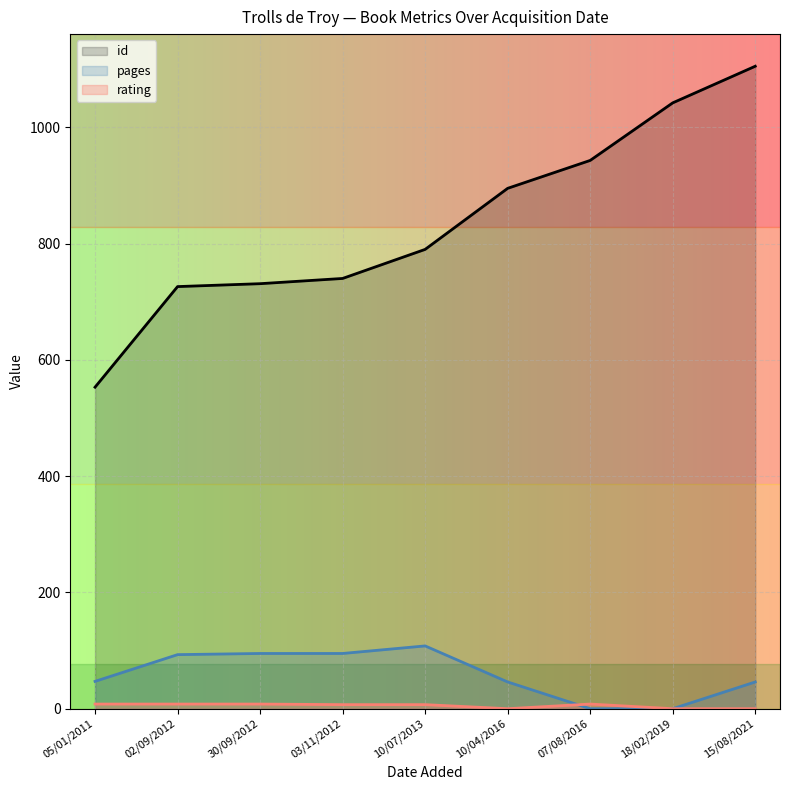

Reading left to right, extract all data points from this chart.

id: 553	726	731	740	790	895	943	1042	1105
pages: 47	93	95	95	108	46	0	0	46
rating: 8	8	8	7	7	0	8	0	0